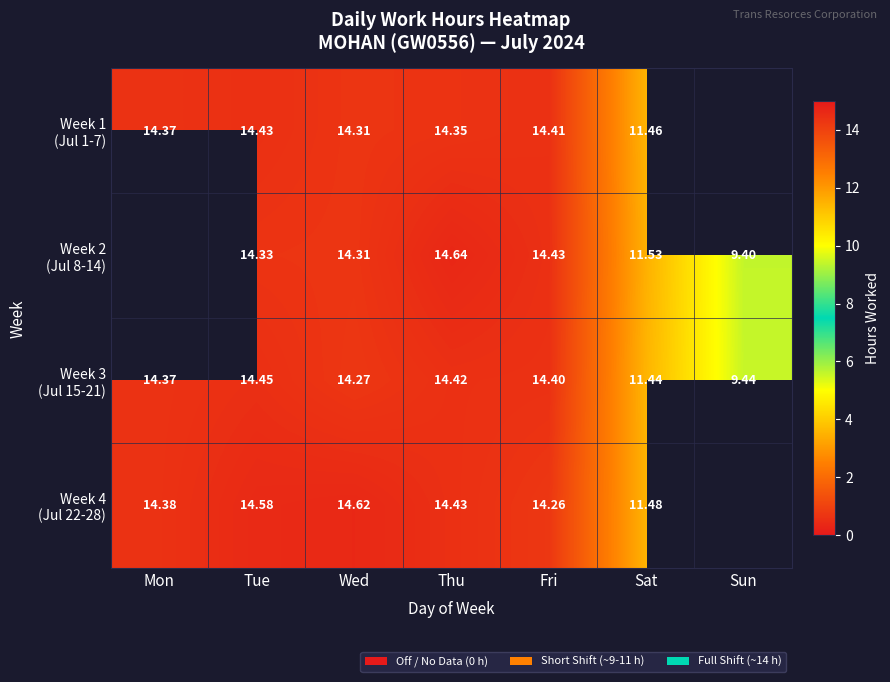

At which category does the chart reach its minimum across all series?

Sun